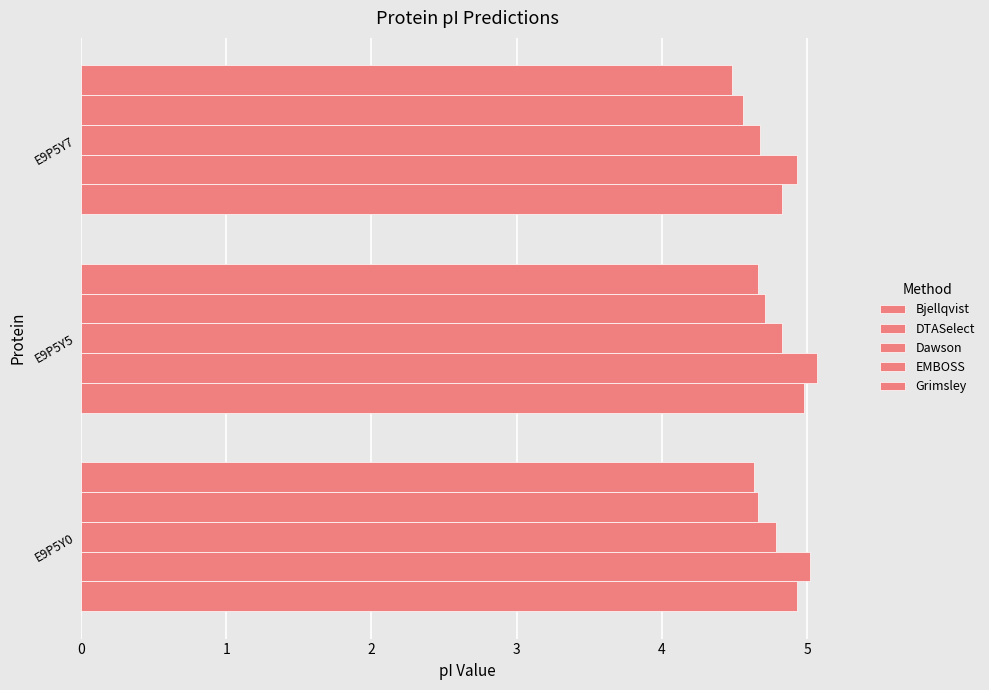

Count the EMBOSS values in the range 4 to 5.

3